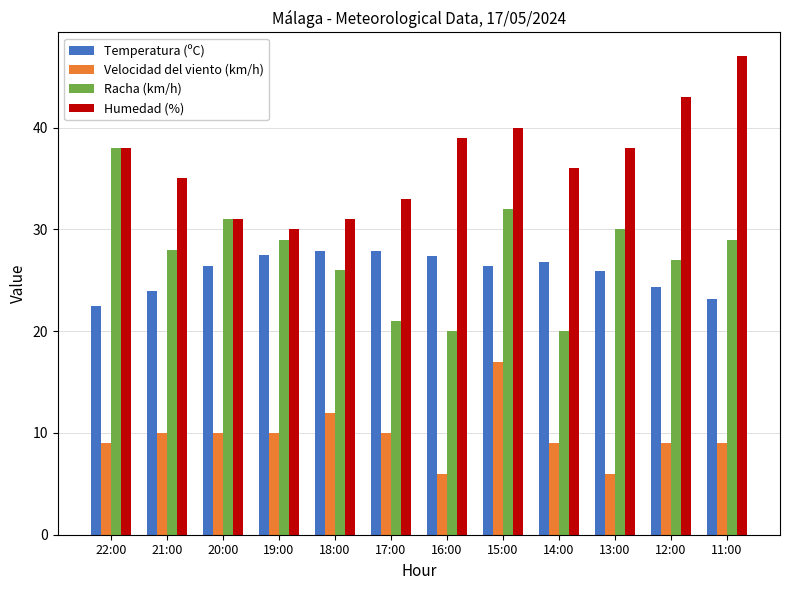

What is the difference between the maximum and minimum values in the Humedad (%) series?

17.0